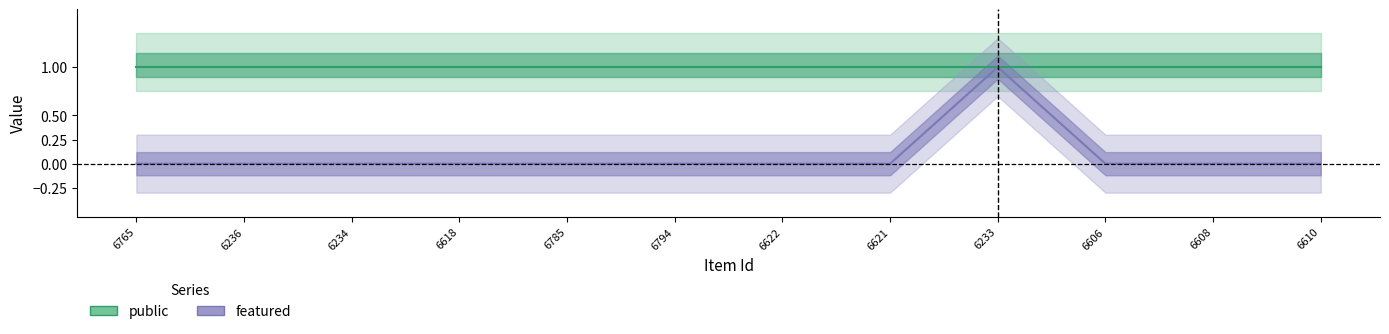

The chart shows a value of 1 at 6618. True or false?

False